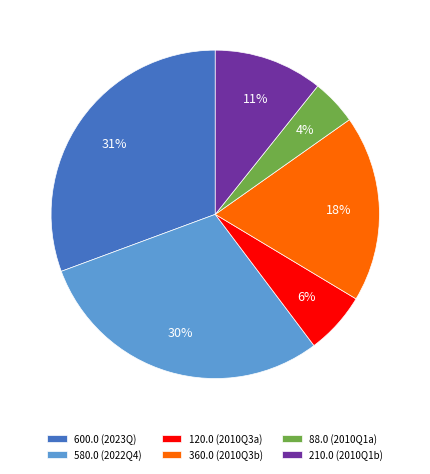

Does any single category account for the majority?

No